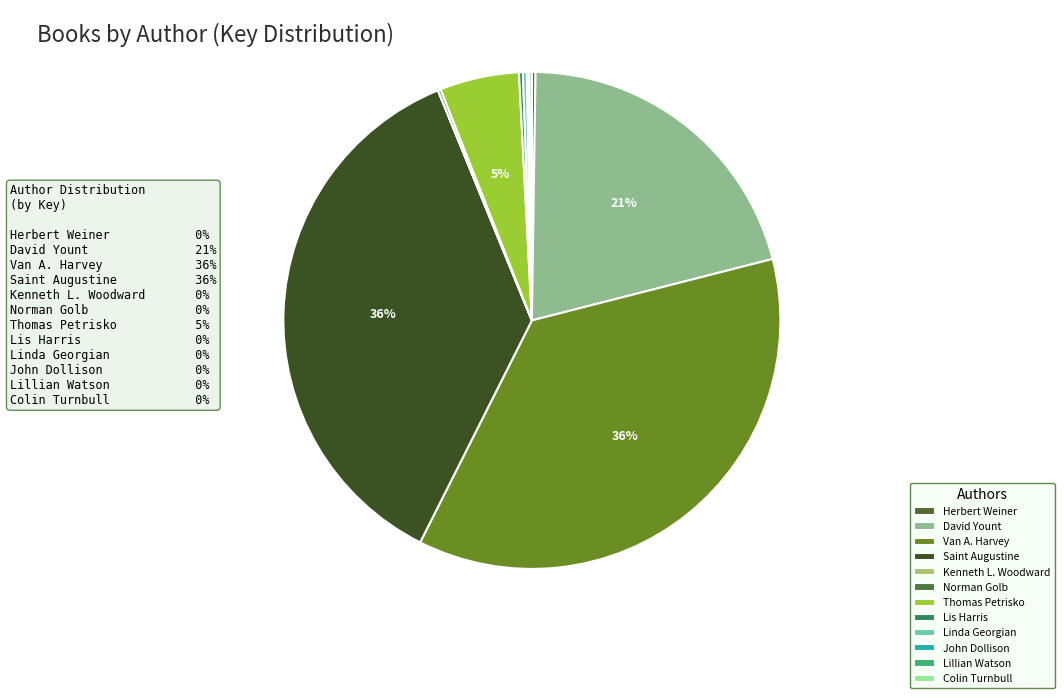

To the nearest percent, what is the combined percentage of Linda Georgian and Thomas Petrisko?

5%